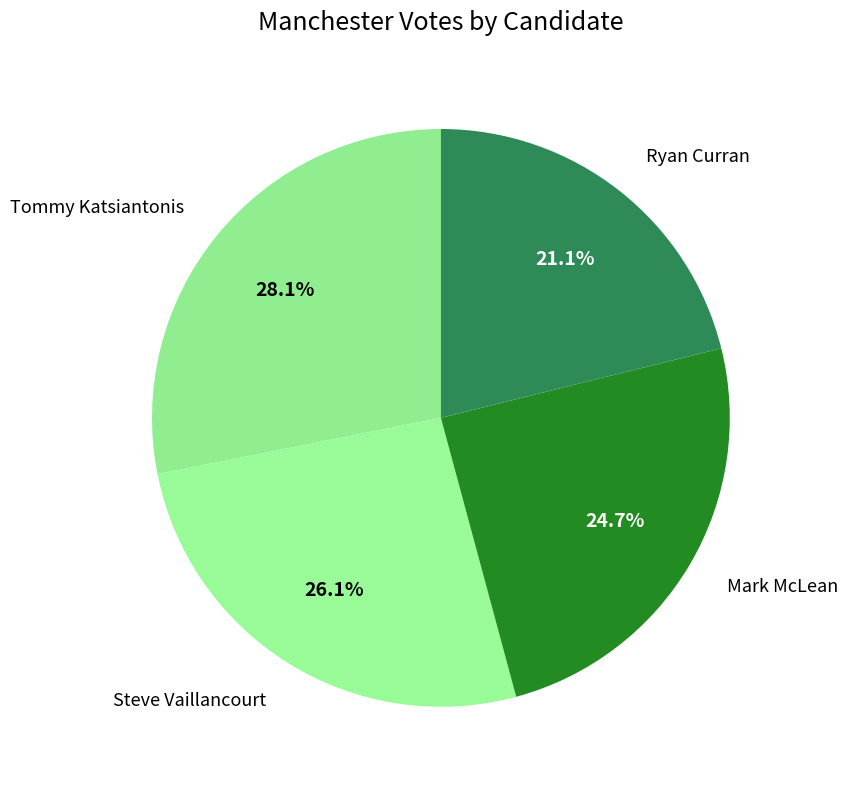

To the nearest percent, what is the difference between the largest and smallest slice percentages?

7%